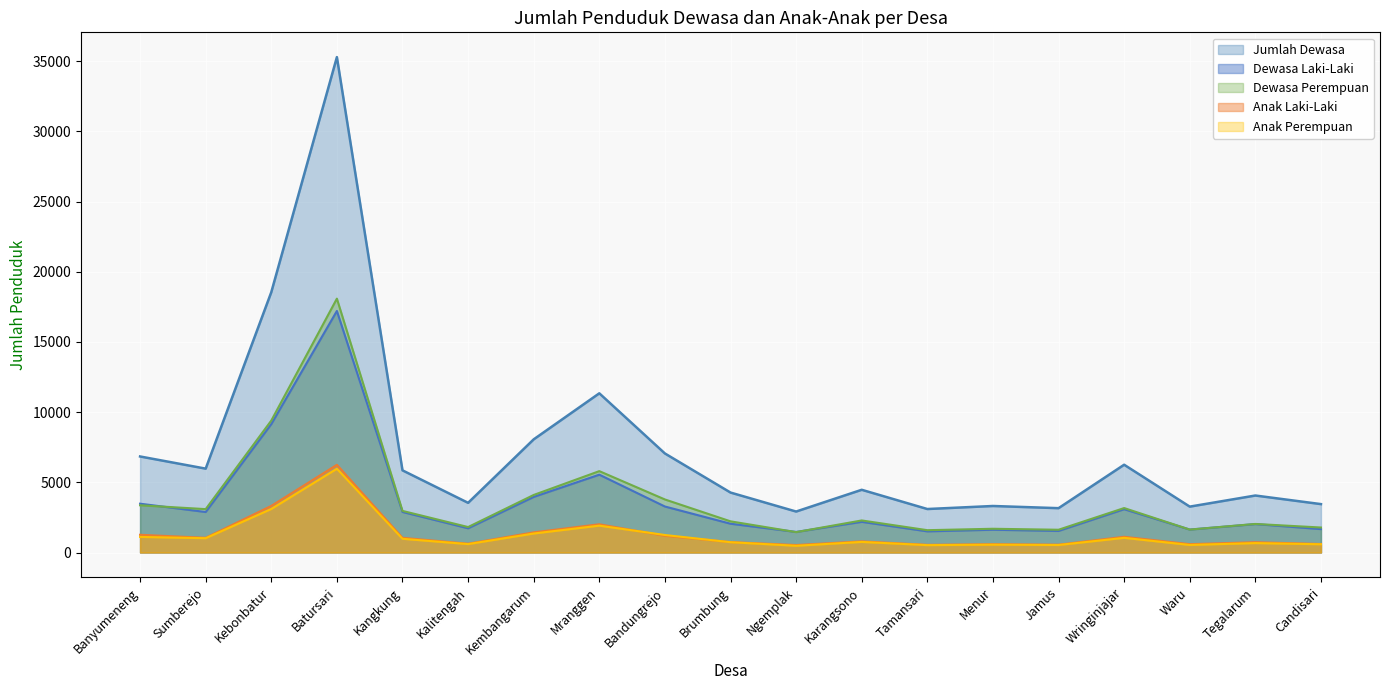

In Anak Perempuan, how many points are lower than both neighbors (excluding endpoints)?

6